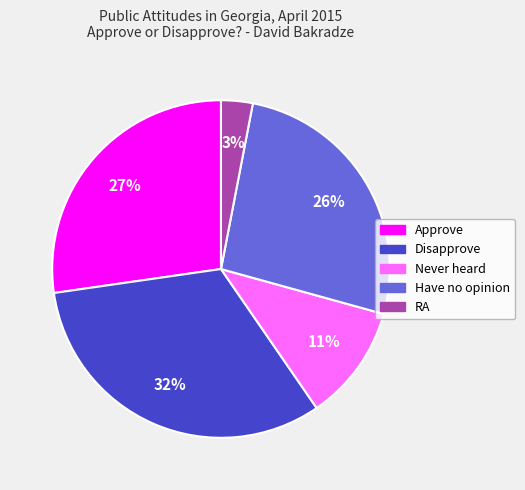

Is there any slice that represents more than half of the pie?

No